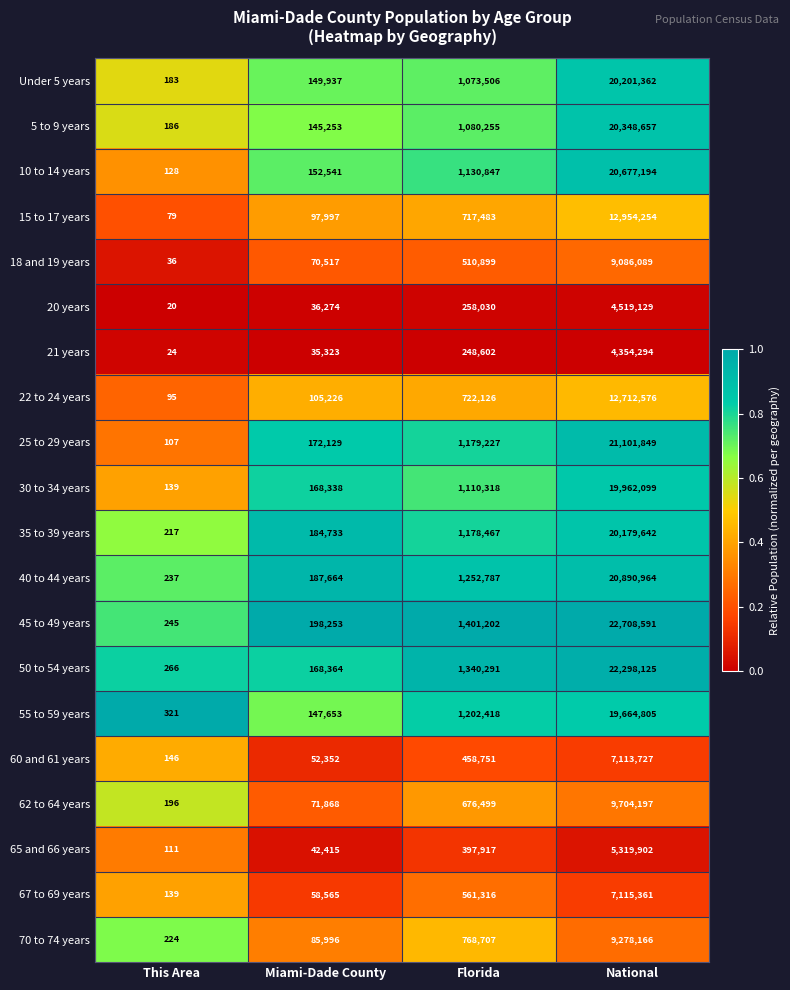

Which label corresponds to the smallest value in the chart?

This Area